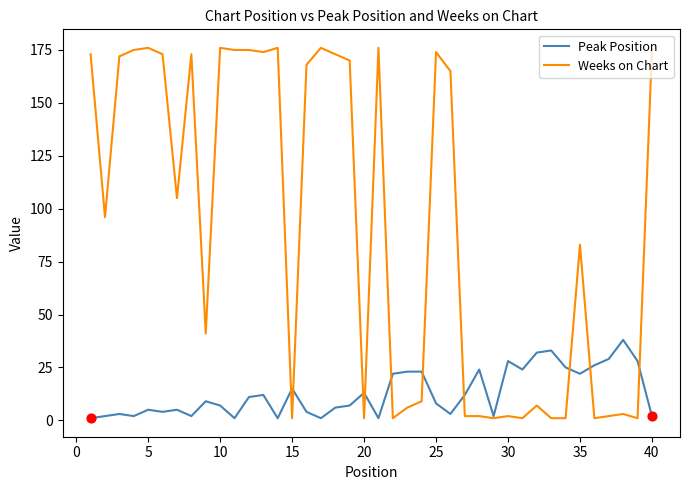

At how many categories does at least one series exceed 52?

22